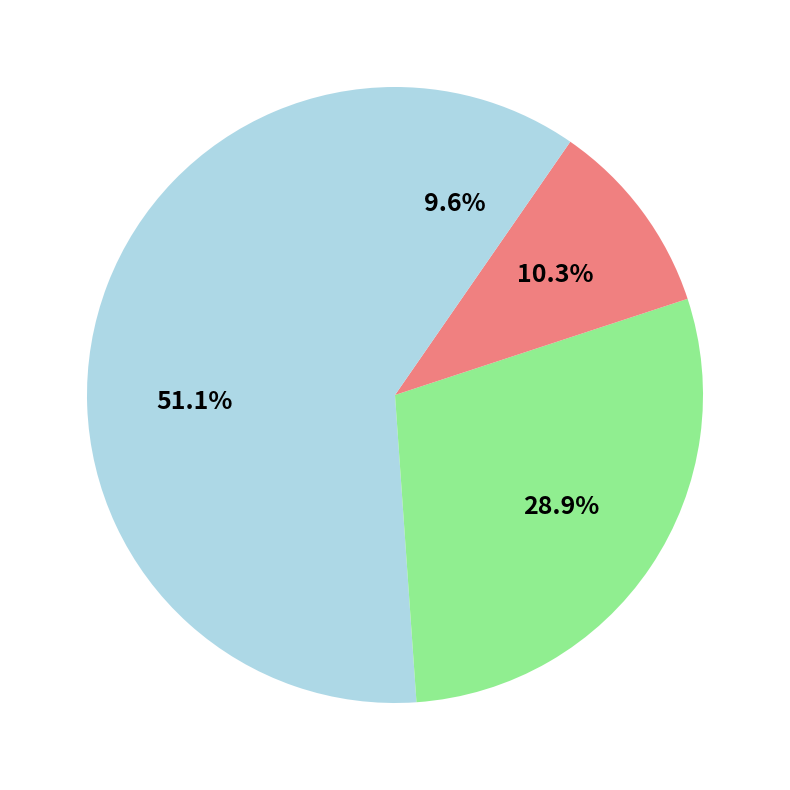

How many slices are in this pie chart?

4